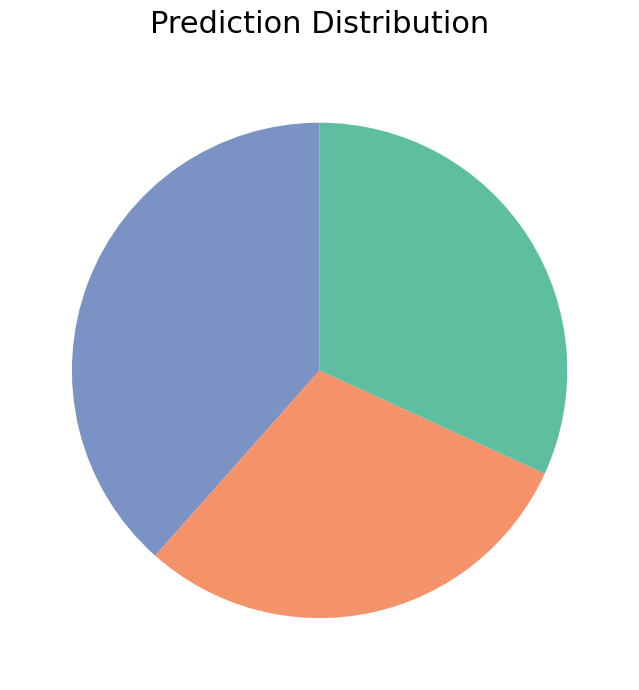

Does any single category account for the majority?

No